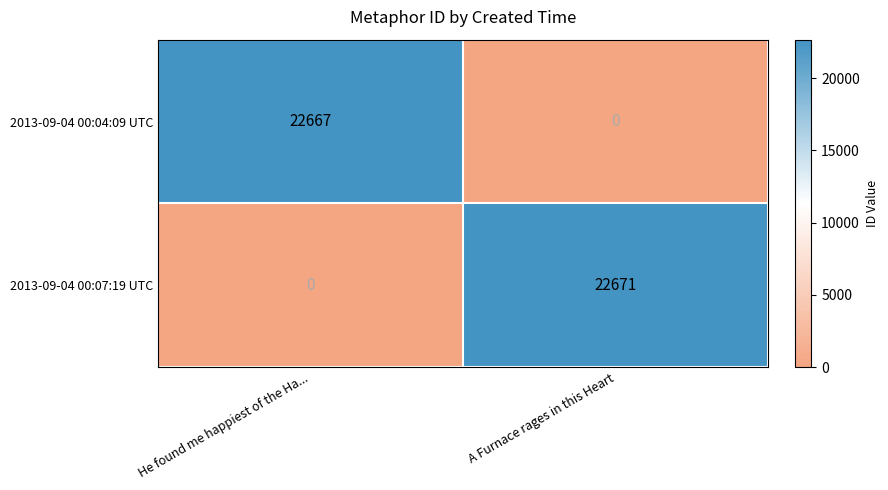

Count the number of data series in this chart.

2